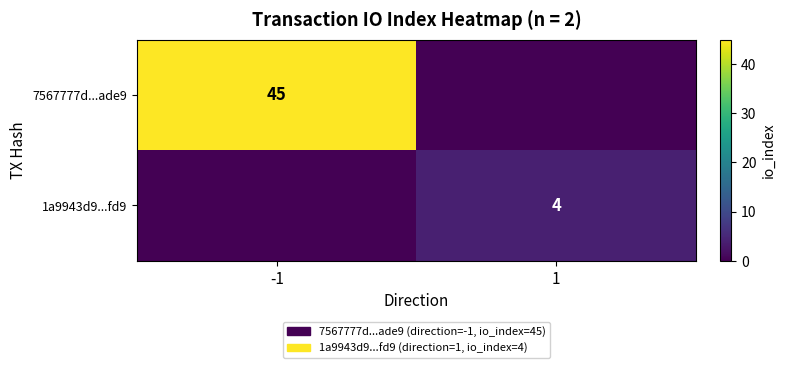

True or false: 1a9943d9...fd9 has a value of 4 at 1.

True